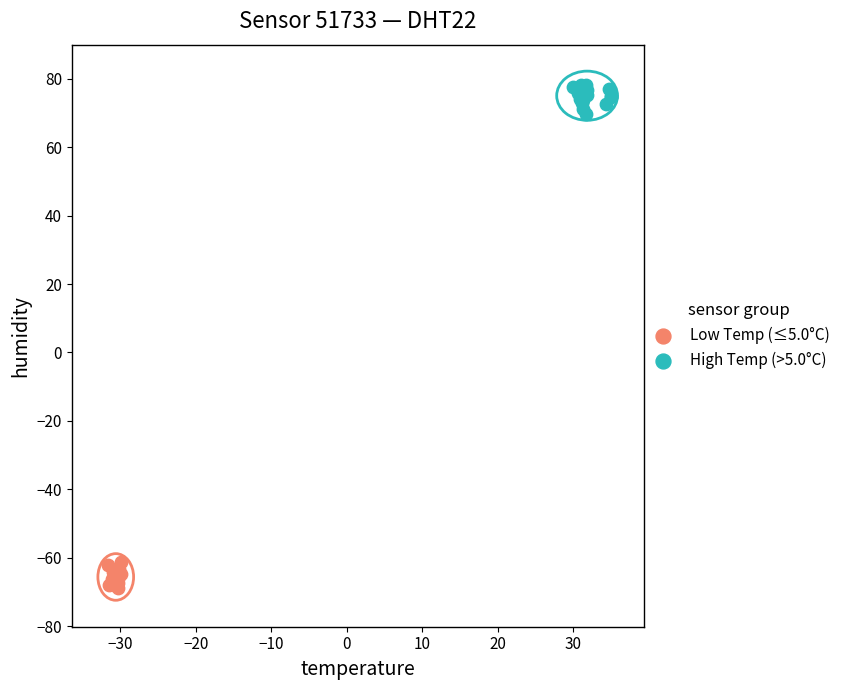

Which series reaches the maximum Y coordinate?

High Temp (>5.0°C)